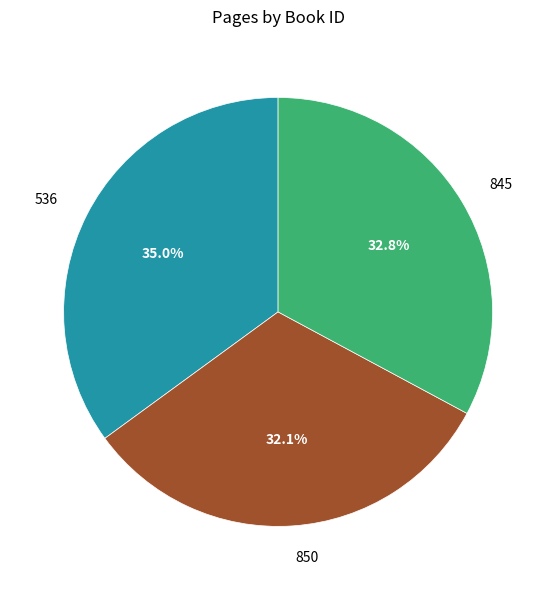

Which category has the biggest portion of the pie?

536